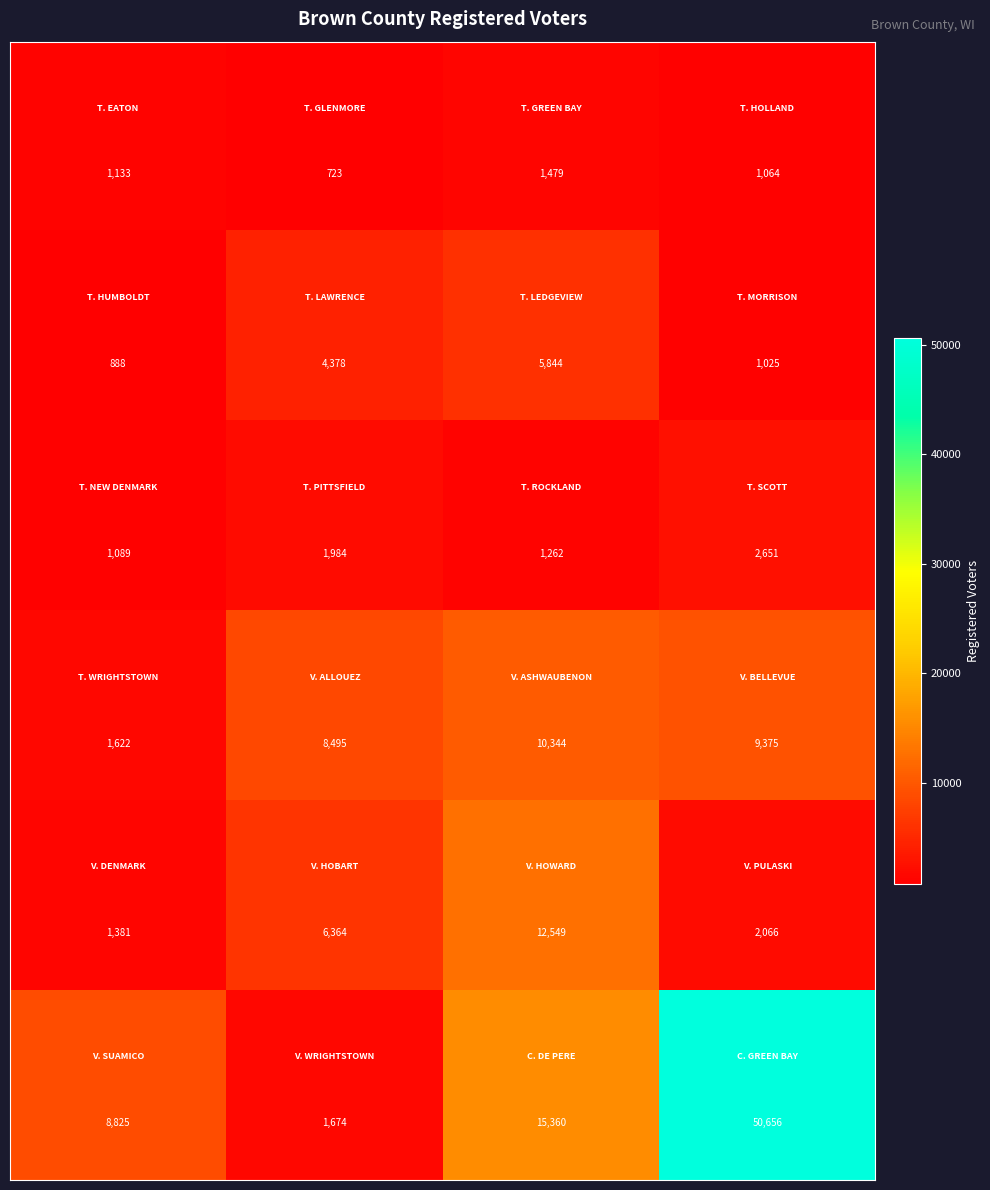

What is the minimum value shown in the chart?

723